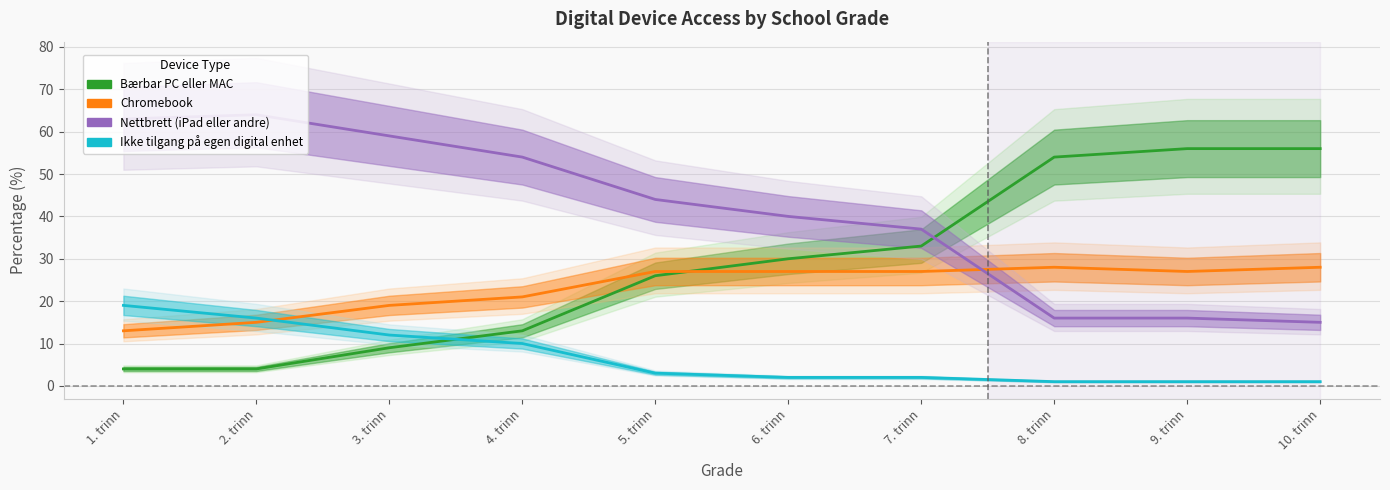

What is the total value across all series at 9. trinn?

100